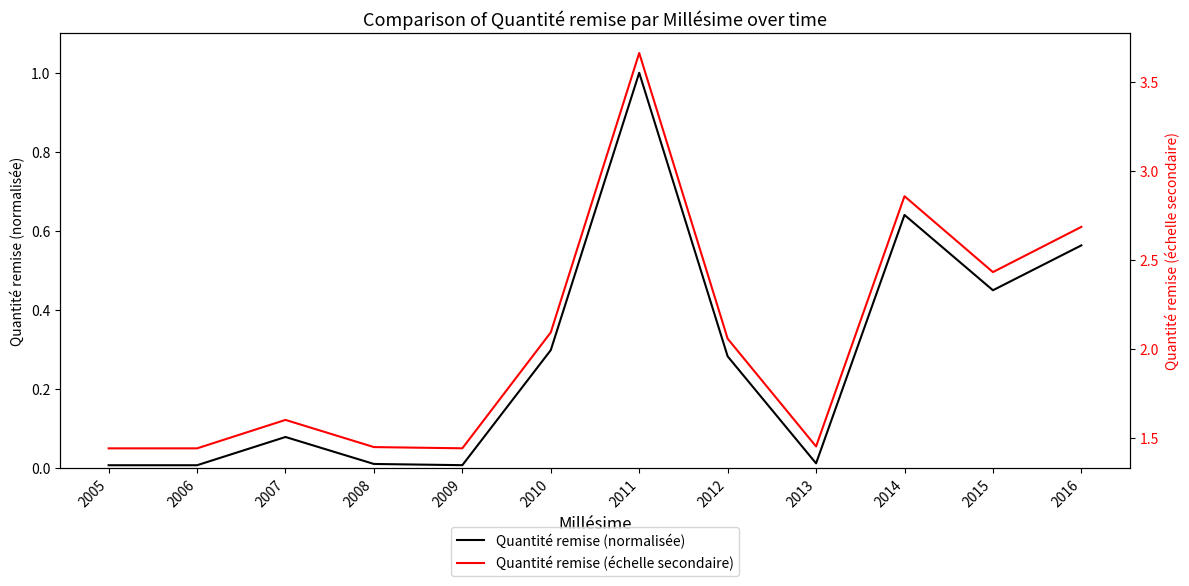

Which has a higher value, 2005 or 2007?

2007